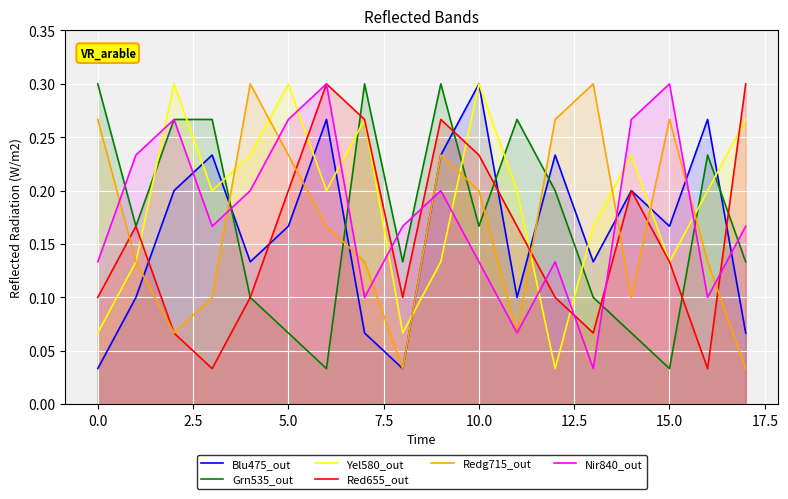

What is the maximum value shown in the chart?

0.3